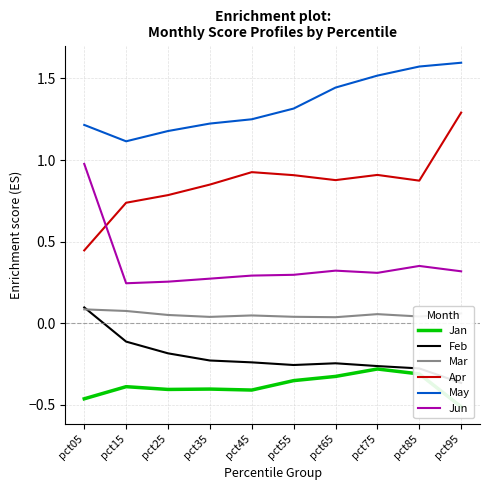

At which category is the sum across all series the highest?

pct95